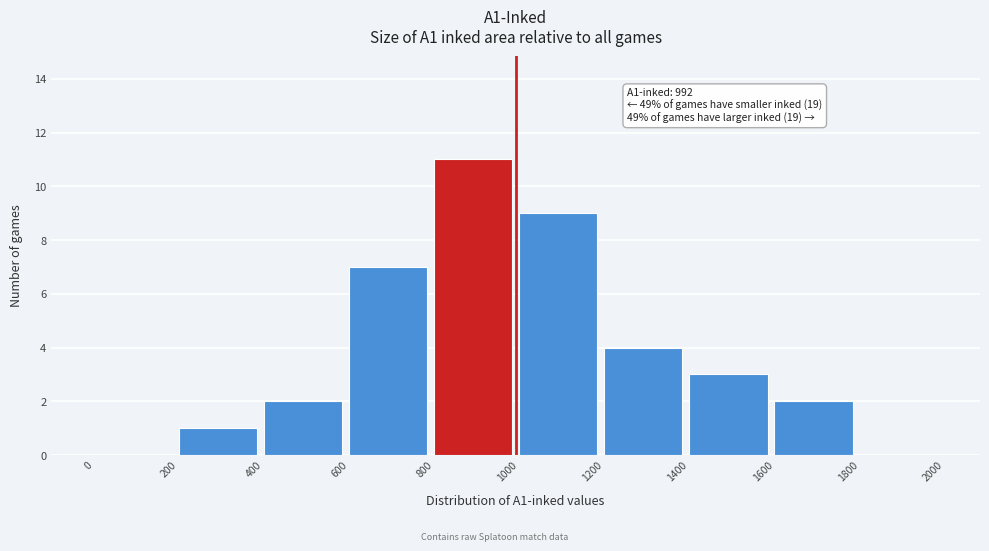

Over which range of the x-axis is the bar tallest?

800 to 1000